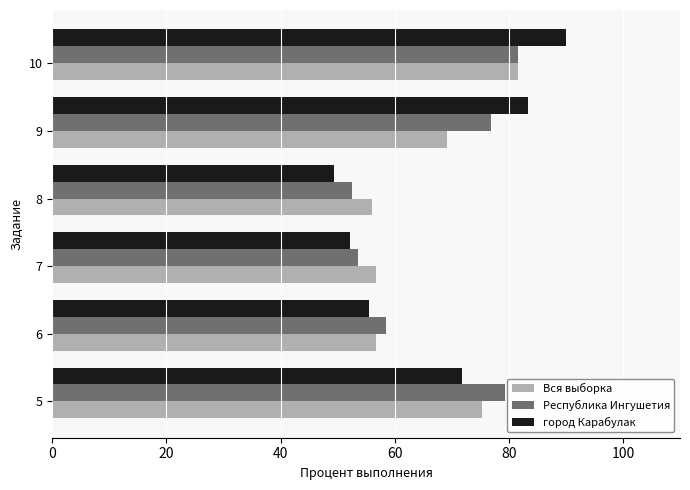

At which category is the sum across all series the highest?

10